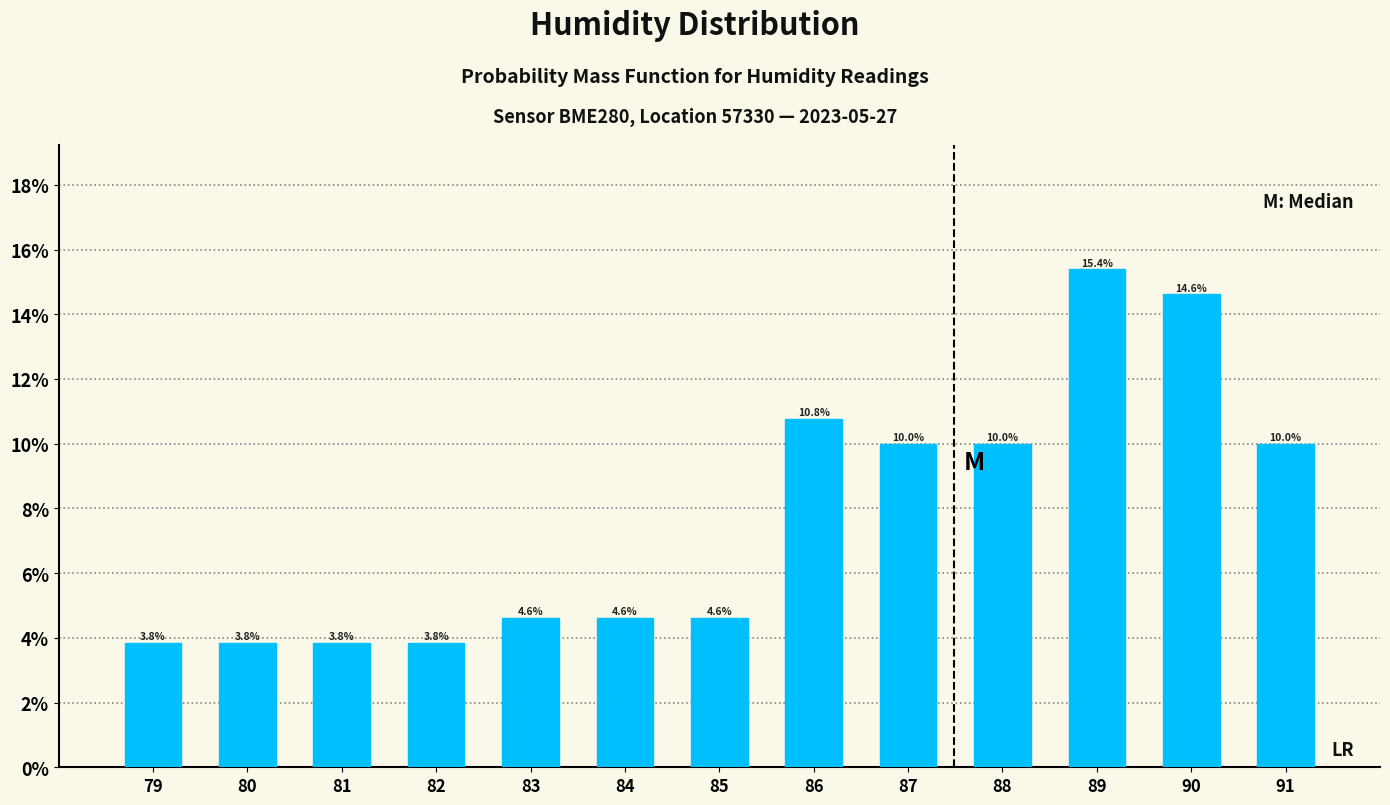

Reading left to right, extract all data points from this chart.

3.8	3.8	3.8	3.8	4.6	4.6	4.6	10.8	10.0	10.0	15.4	14.6	10.0